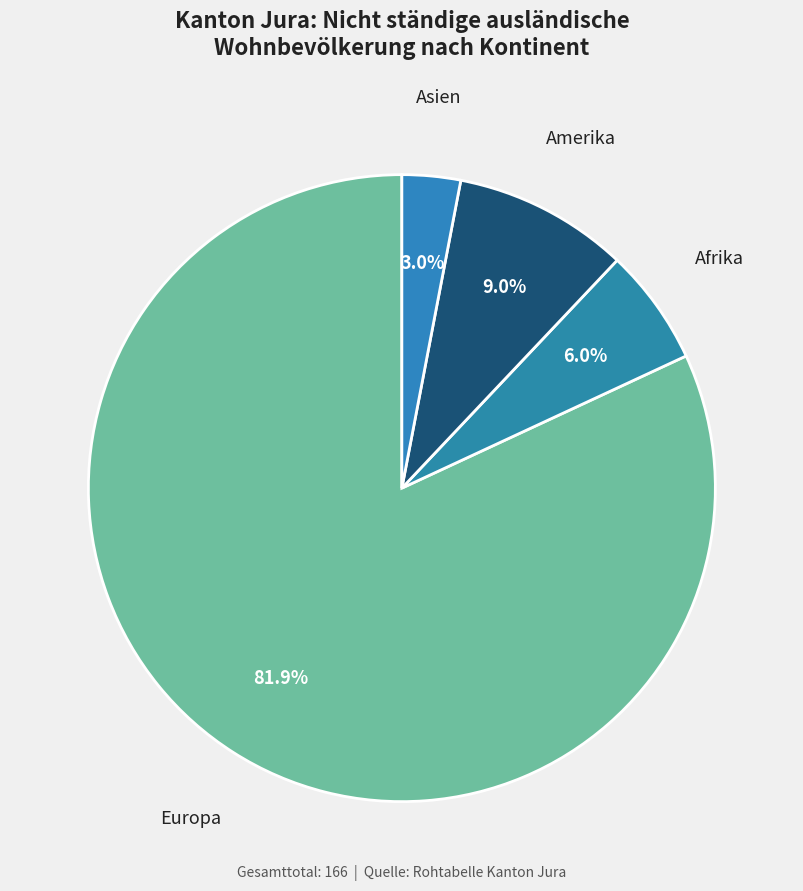

Rank the categories by value from lowest to highest.

Asien, Afrika, Amerika, Europa